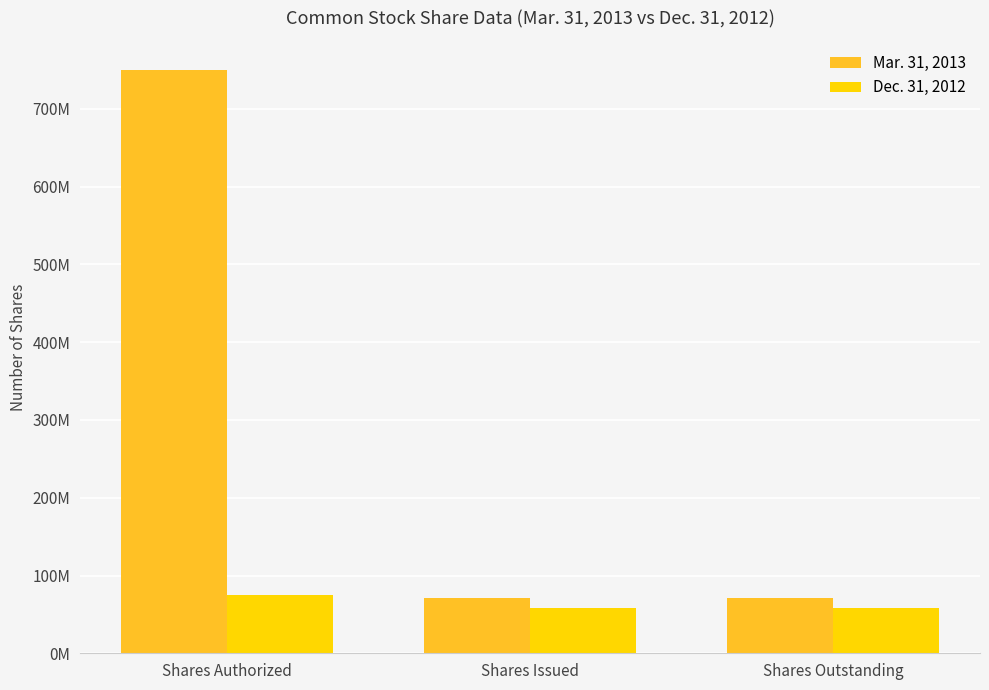

Which category has the lowest value across all series?

Shares Issued